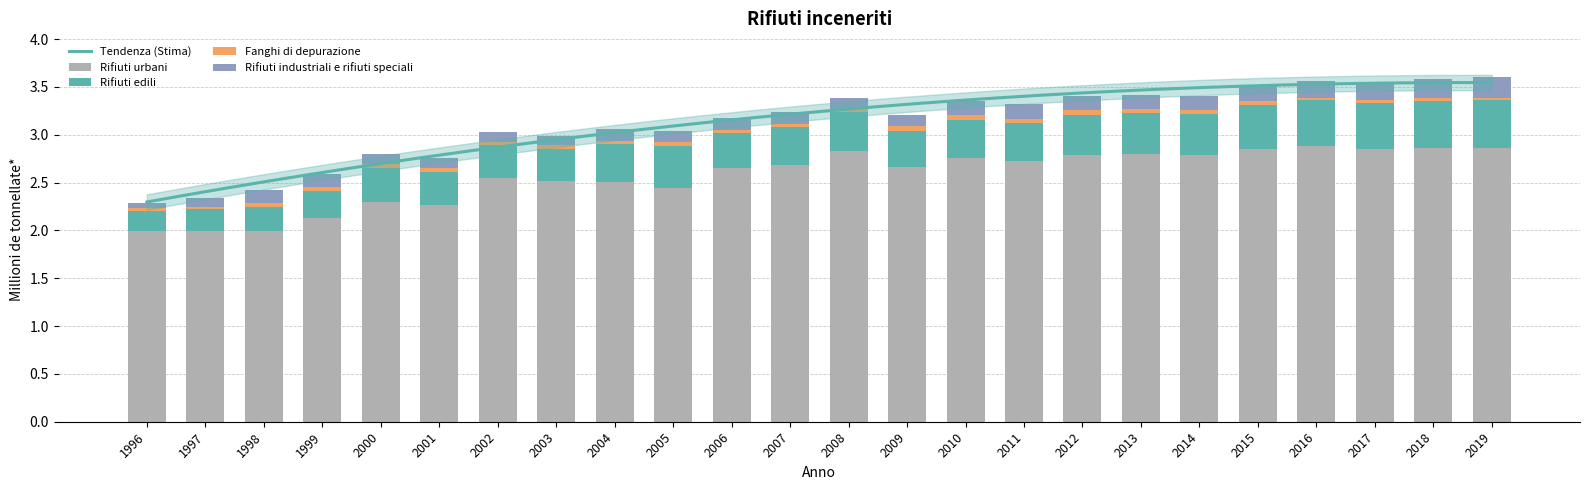

Read the Rifiuti industriali e rifiuti speciali value at 2013.

0.1